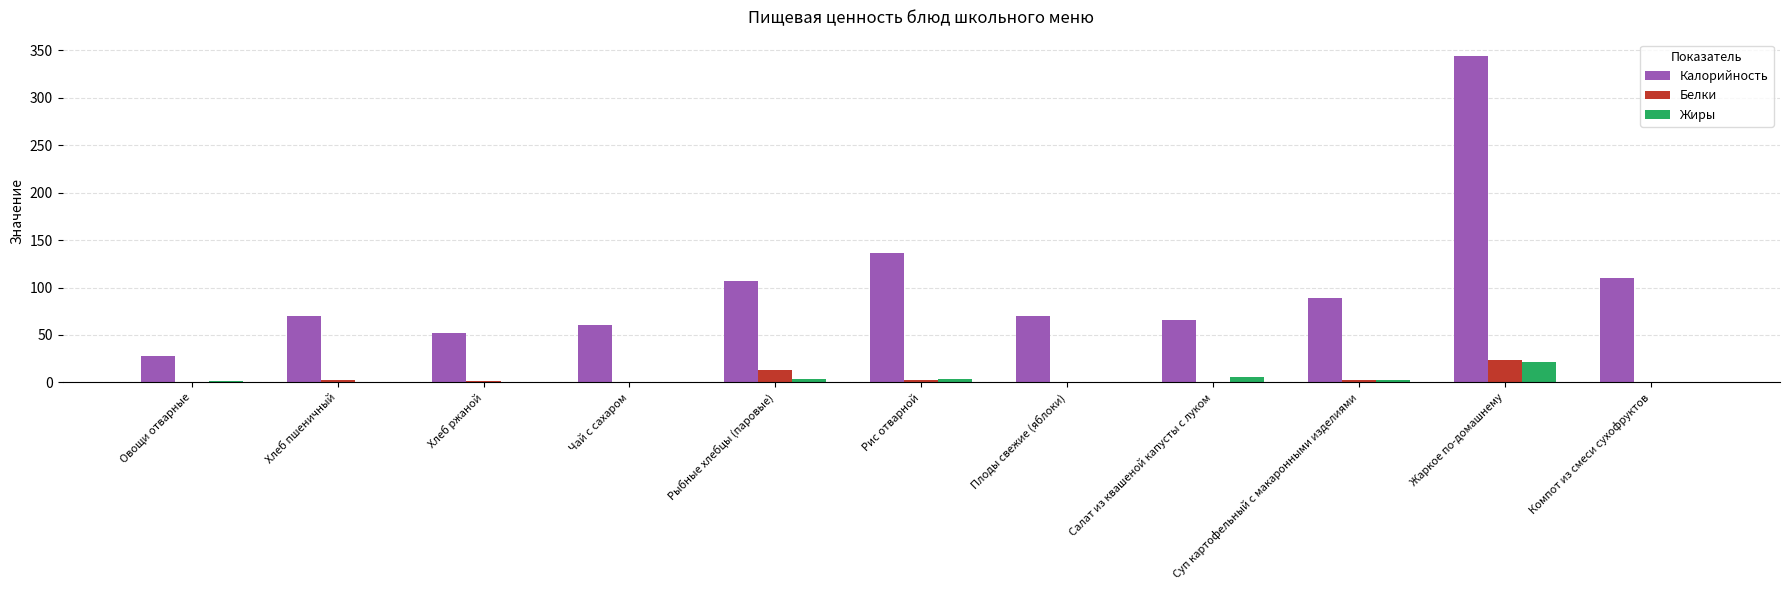

Are the bars horizontal?

No